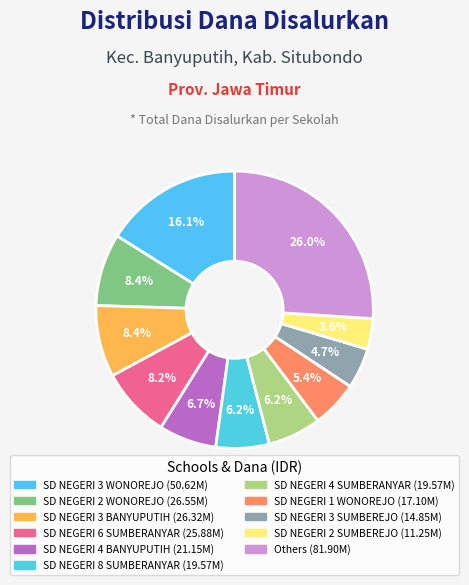

How many slices are in this pie chart?

11